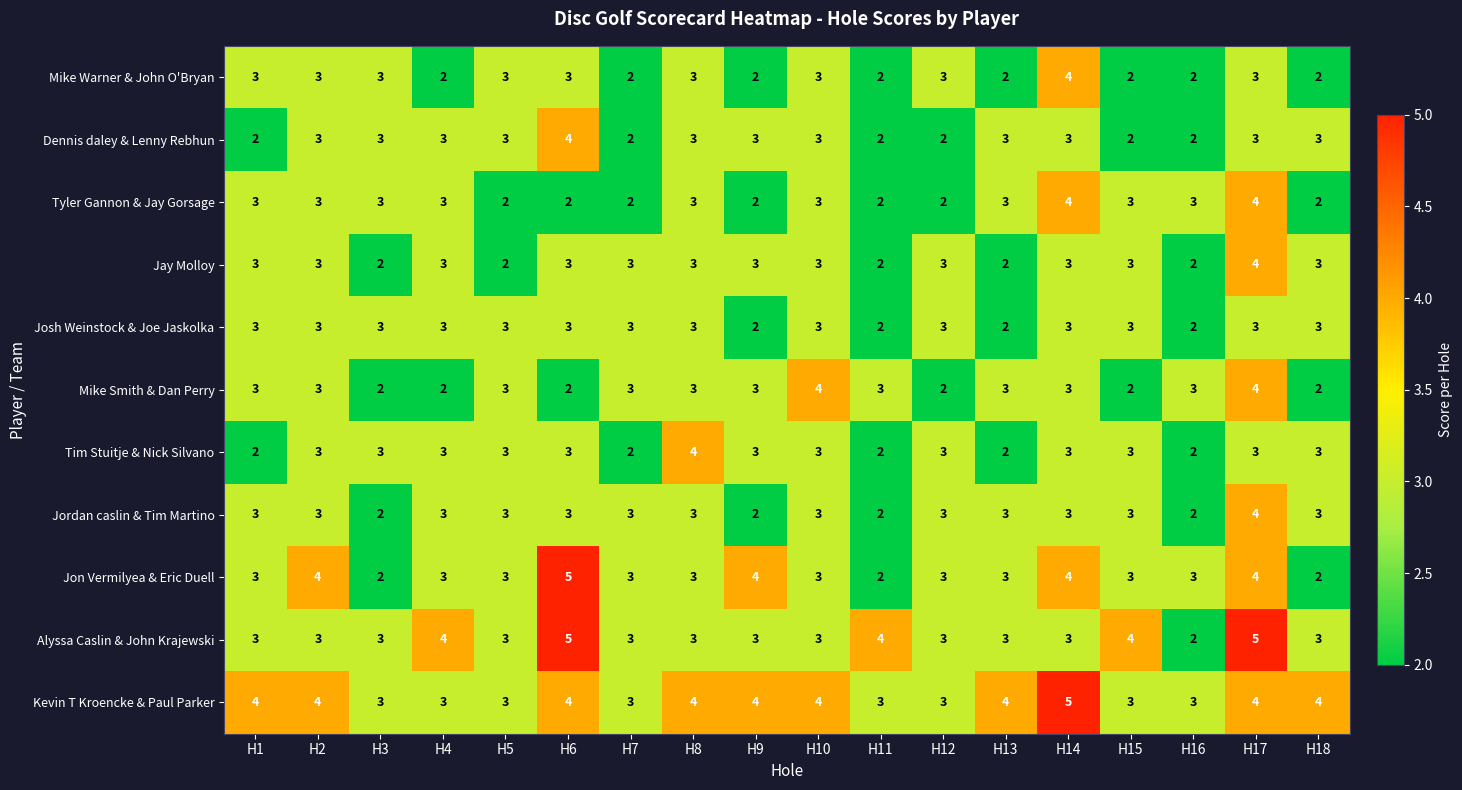

What is the smallest value displayed?

2